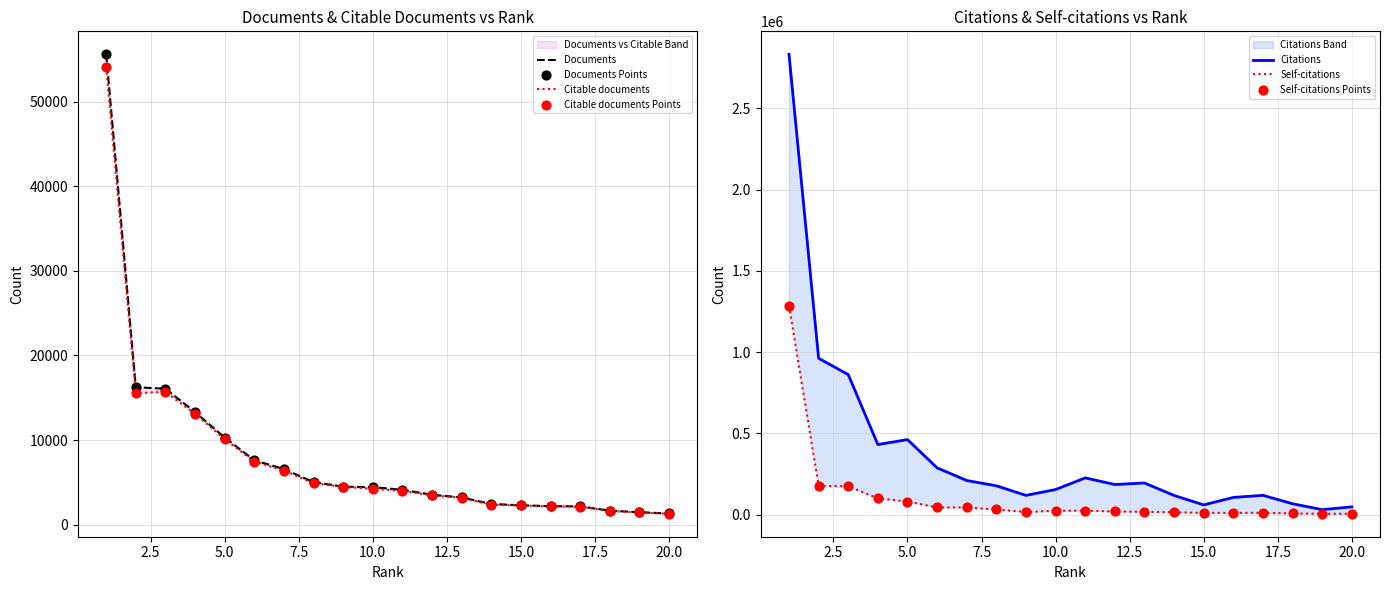

Is the value of Documents at 16 greater than the value of Citations at 20?

No